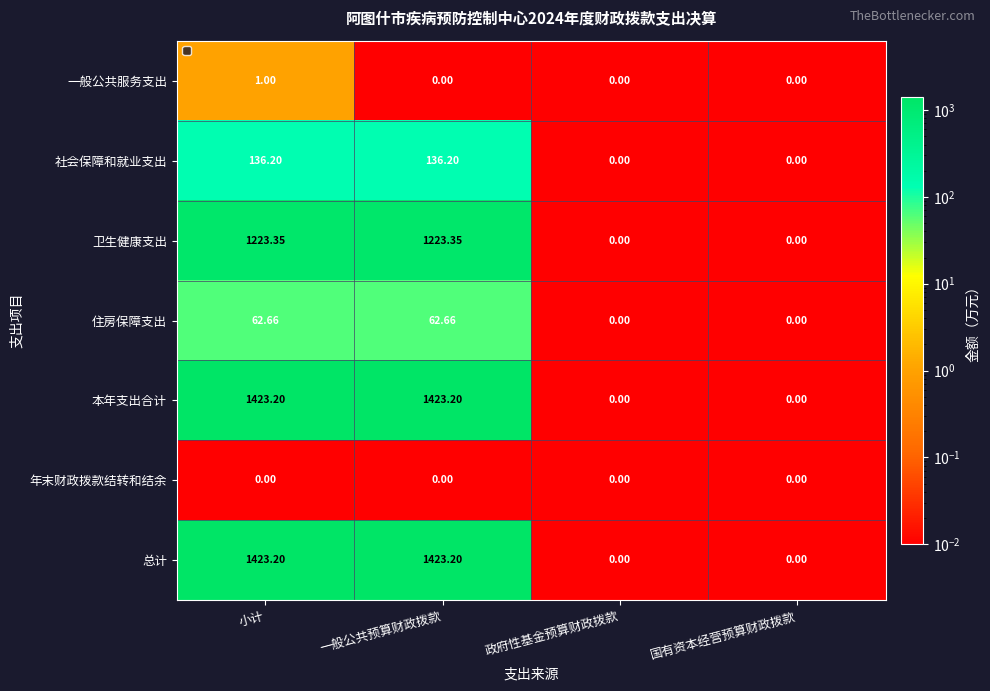

At which category is the sum across all series the highest?

小计